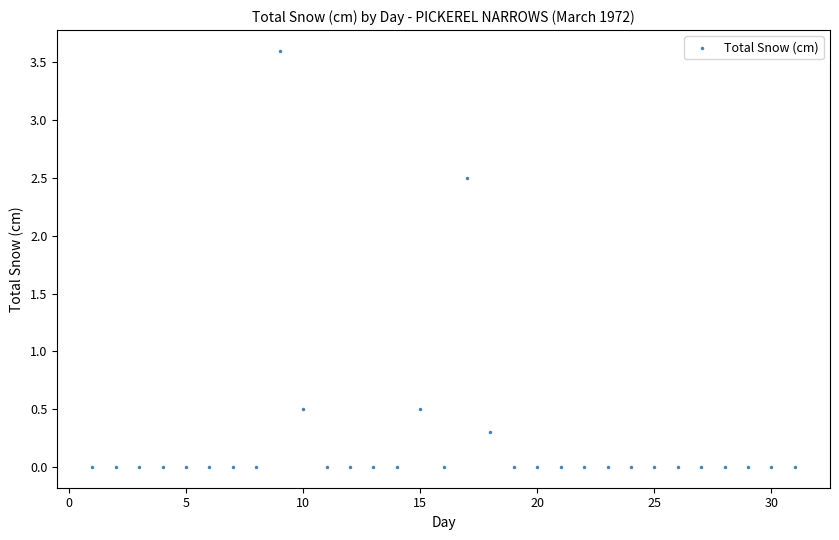

What is the range of Y values (max minus min)?

3.6